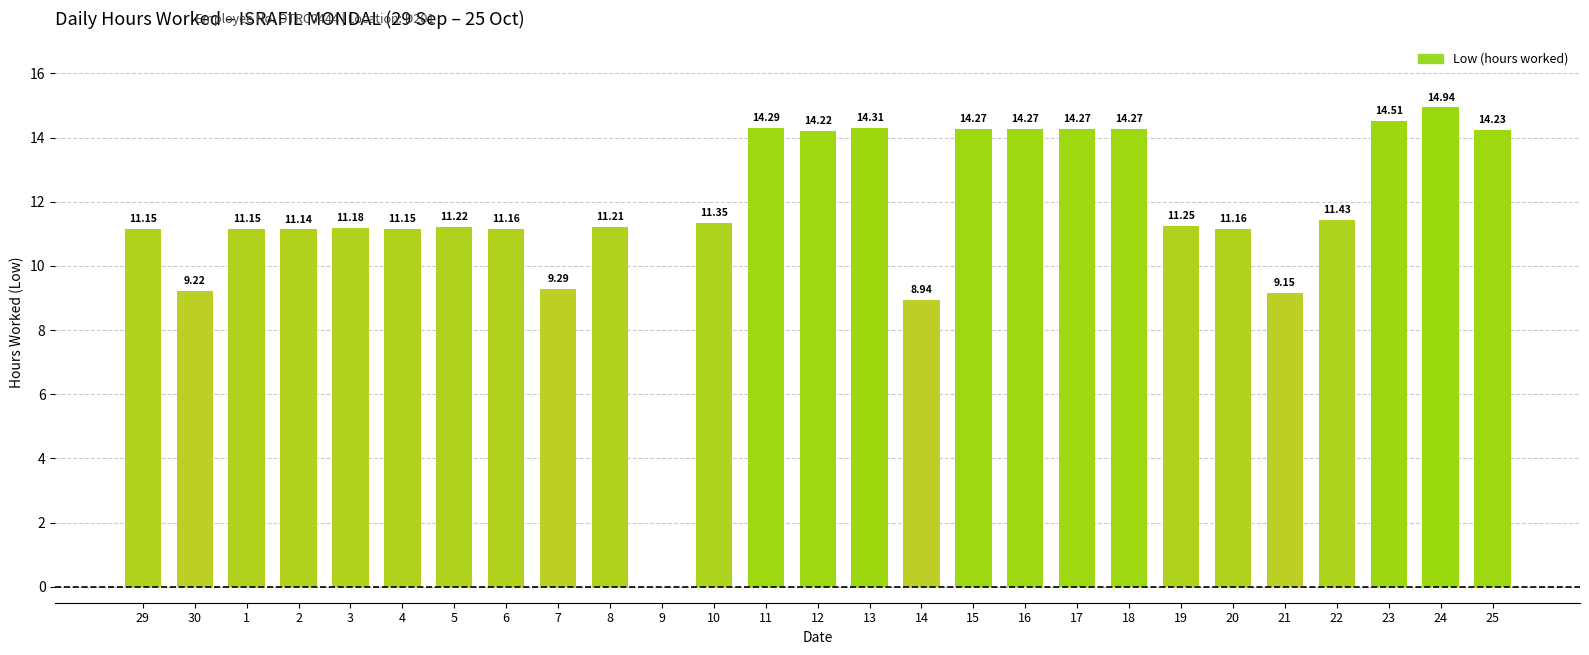

What is the sum of all values?

314.7